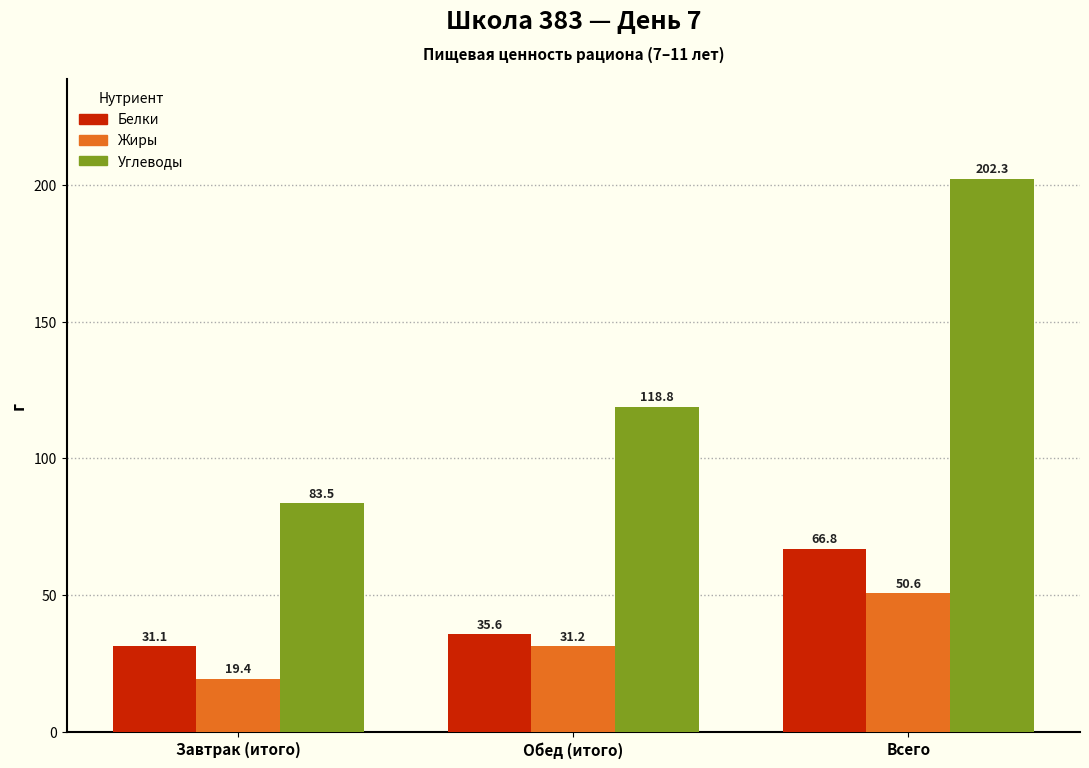

Which series has the largest total across all categories?

Углеводы